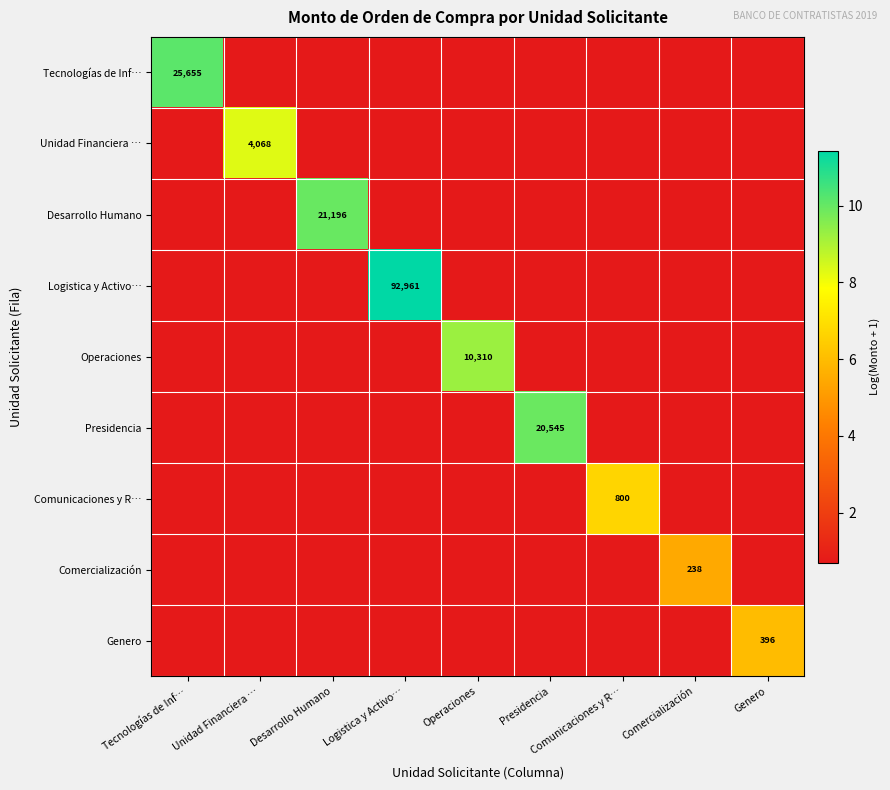

What is the total value across all series at Desarrollo Humano?

15.5